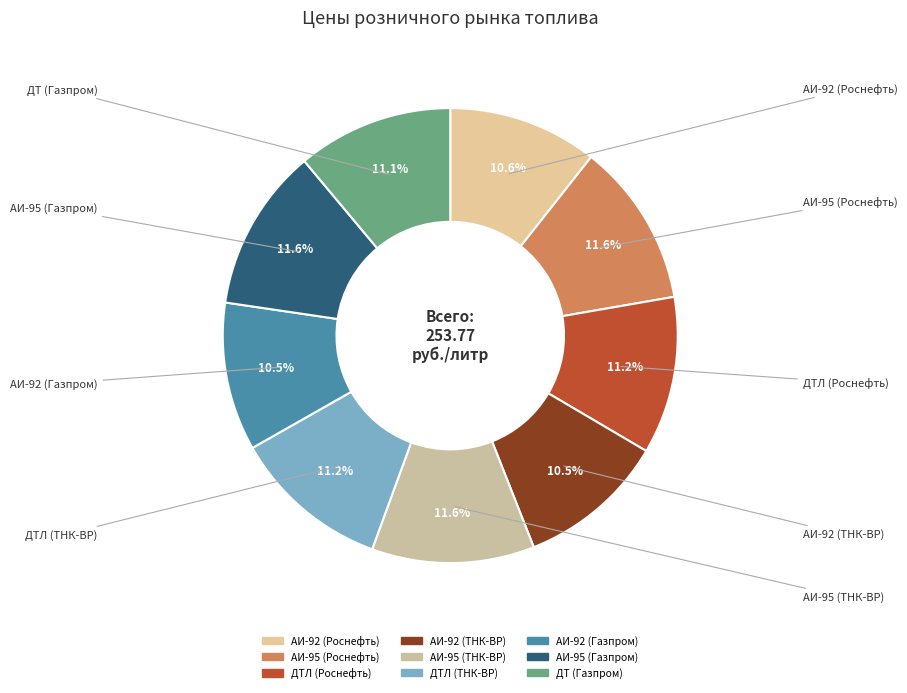

Which has a higher value, АИ-92 (ТНК-ВР) or АИ-95 (Роснефть)?

АИ-95 (Роснефть)